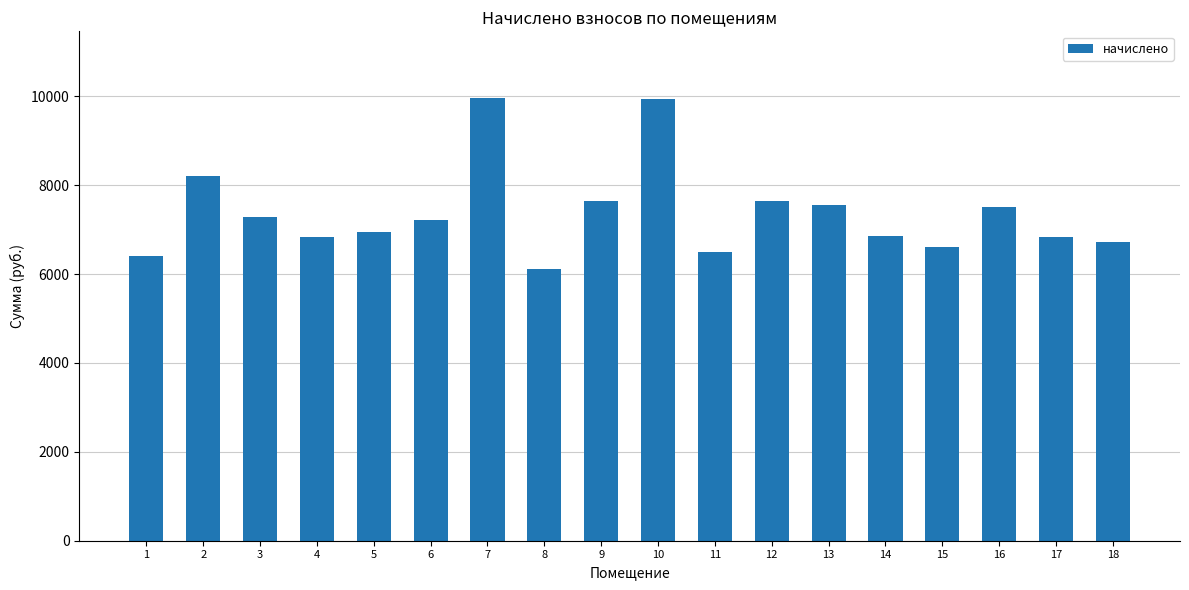

What is the change in value from 1 to 16?

+1105.9